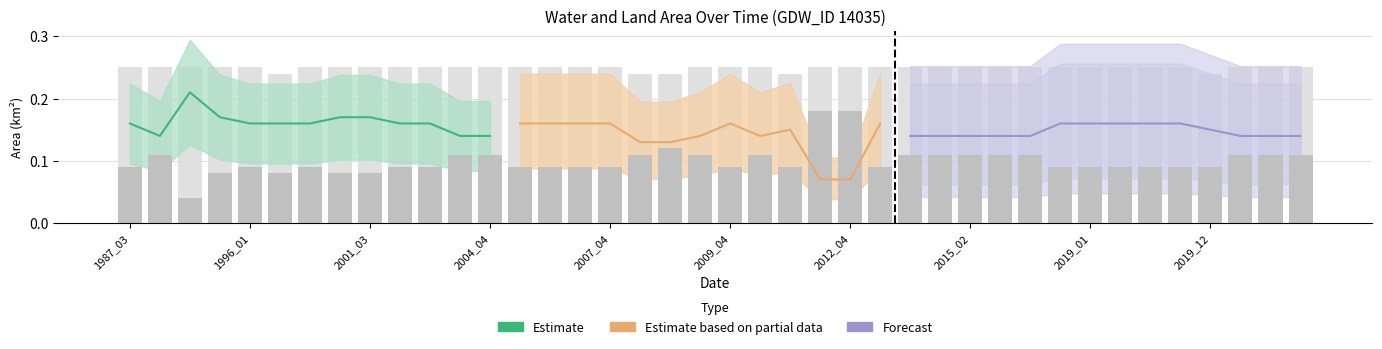

Reading left to right, what are all the values shown in this chart?

origTotal: 0.2	0.2	0.2	0.2	0.2	0.2	0.2	0.2	0.2	0.2	0.2	0.2	0.2	0.2	0.2	0.2	0.2	0.2	0.2	0.2	0.2	0.2	0.2	0.2	0.2	0.2	0.2	0.2	0.2	0.2	0.2	0.2	0.2	0.2	0.2	0.2	0.2	0.2	0.2	0.2
landArea: 0.1	0.1	0.0	0.1	0.1	0.1	0.1	0.1	0.1	0.1	0.1	0.1	0.1	0.1	0.1	0.1	0.1	0.1	0.1	0.1	0.1	0.1	0.1	0.2	0.2	0.1	0.1	0.1	0.1	0.1	0.1	0.1	0.1	0.1	0.1	0.1	0.1	0.1	0.1	0.1